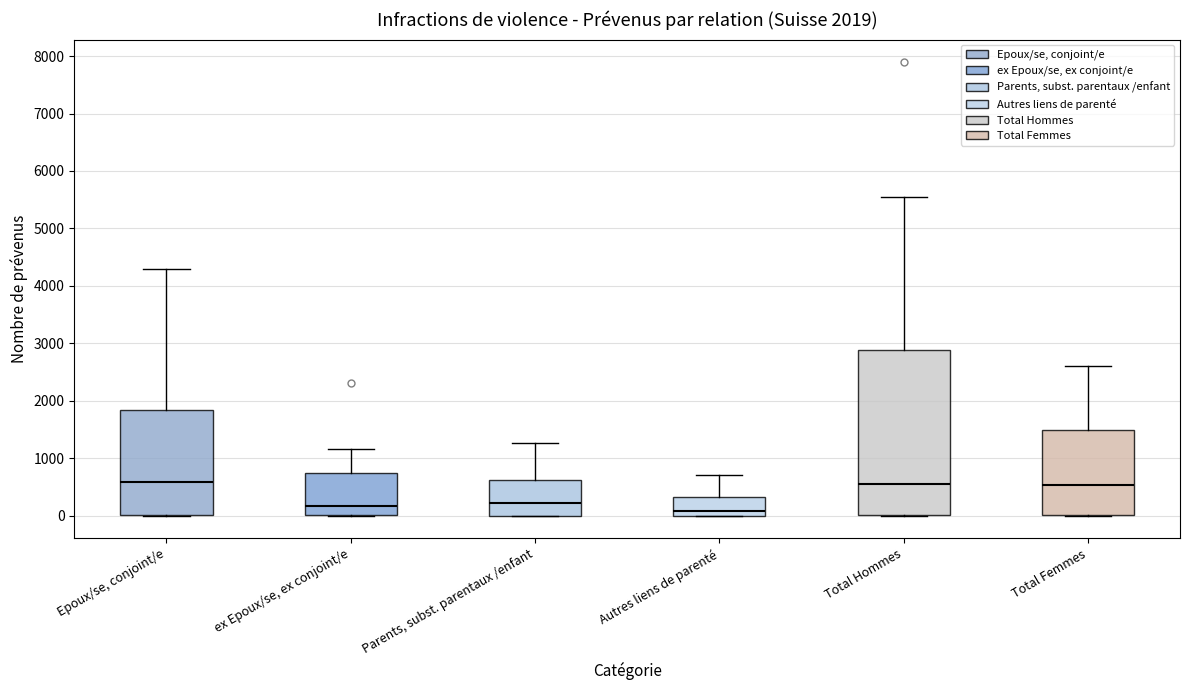

Comparing the boxes themselves (not the whiskers), which one is the tallest?

Total Hommes